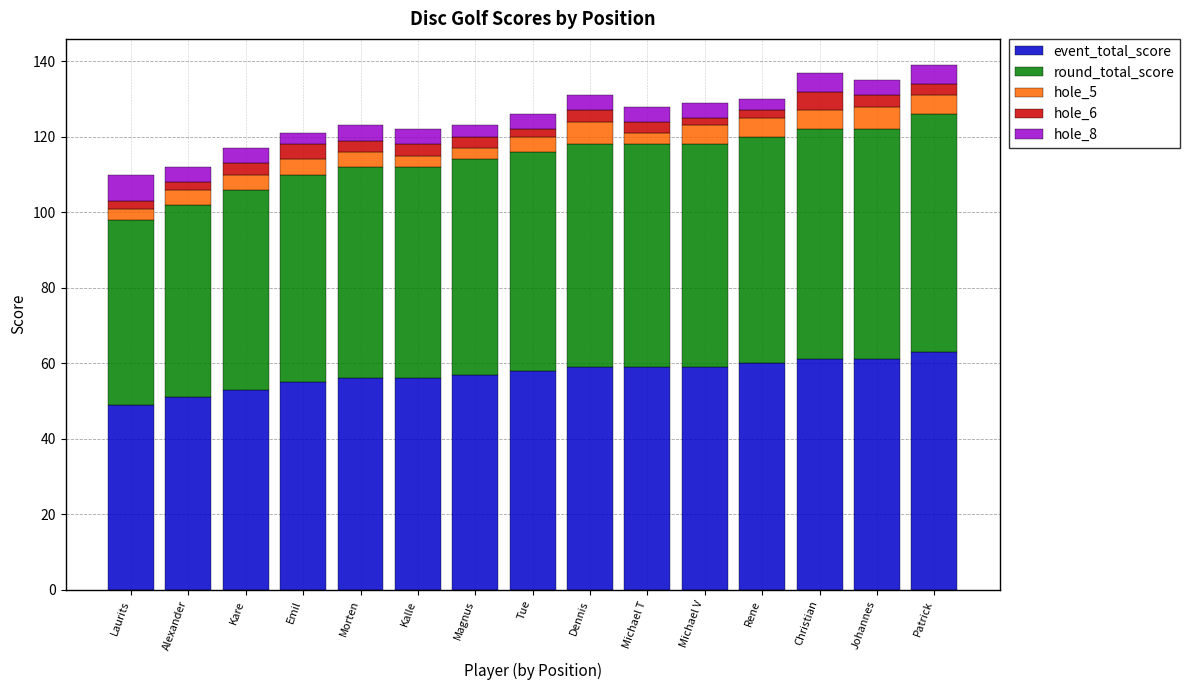

What value does the event_total_score series have at Dennis?

59